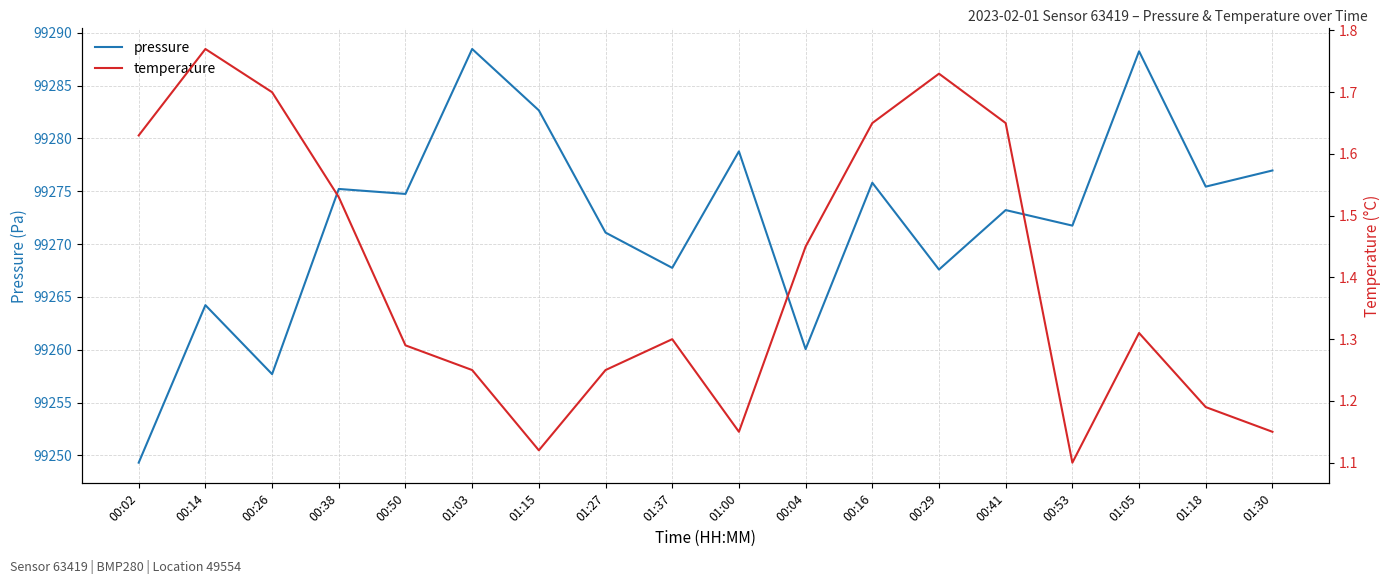

True or false: temperature and pressure intersect in this chart.

False